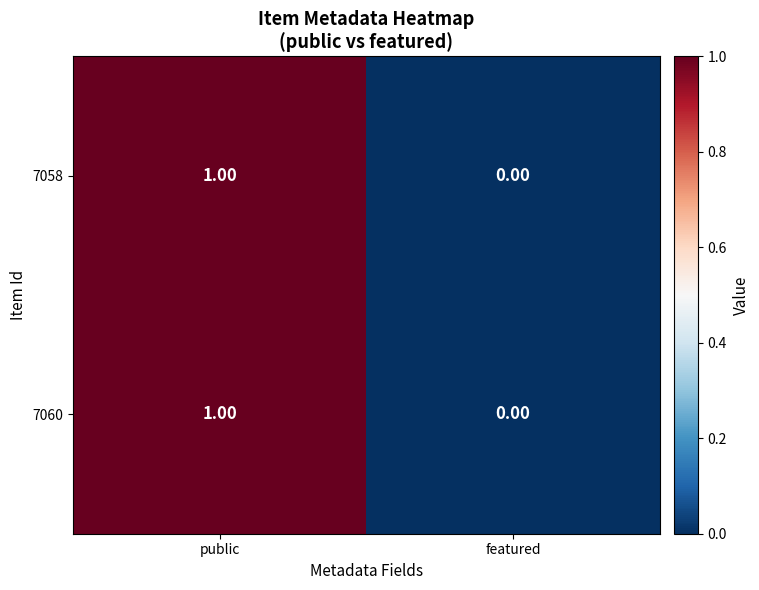

At which label is 7058 closest to 0?

featured